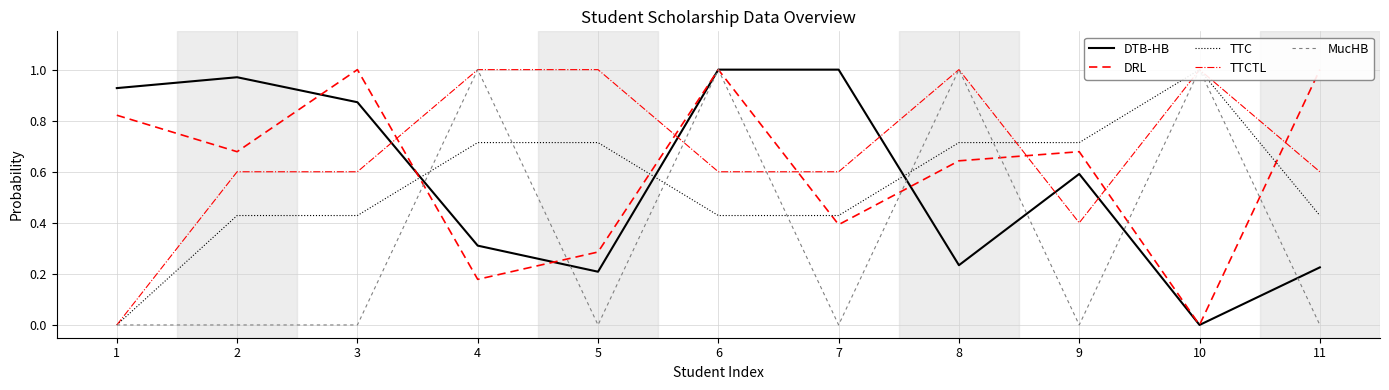

How many lines are shown in the chart?

5